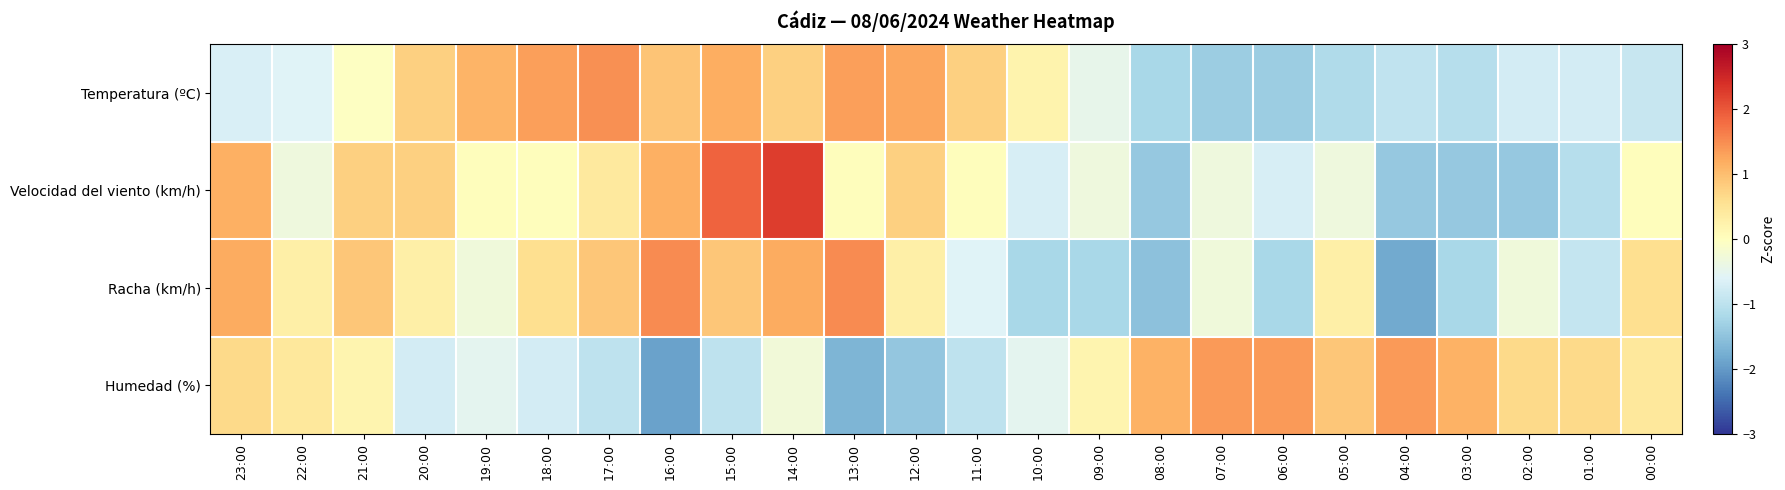

What is the difference between the highest and lowest values at 18:00?

2.1